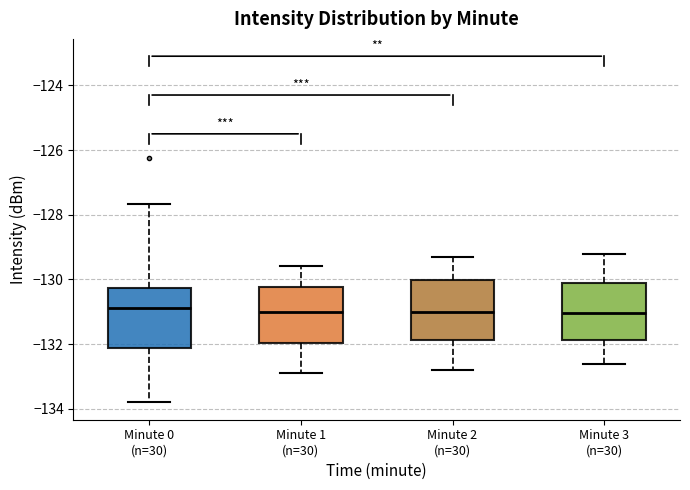

Where is the lower edge of the box for Minute 2 (n=30) on the y-axis? The values are not printed on the chart, so give them approximately, as read against the axis.

-131.8